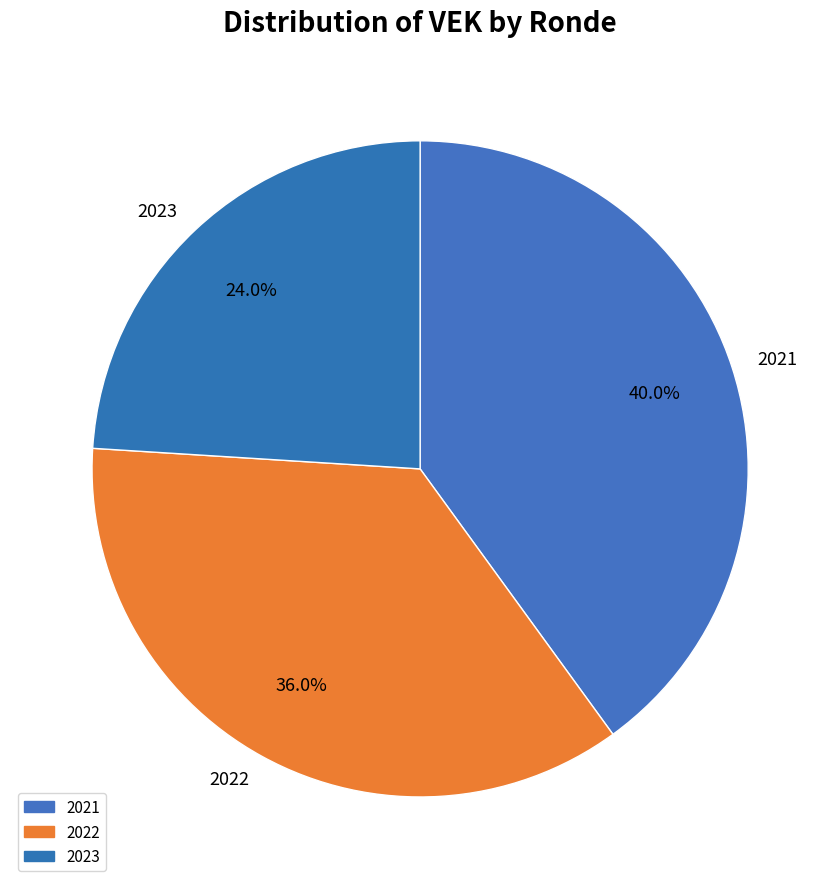

What portion of the pie excludes 2022?

64.0%